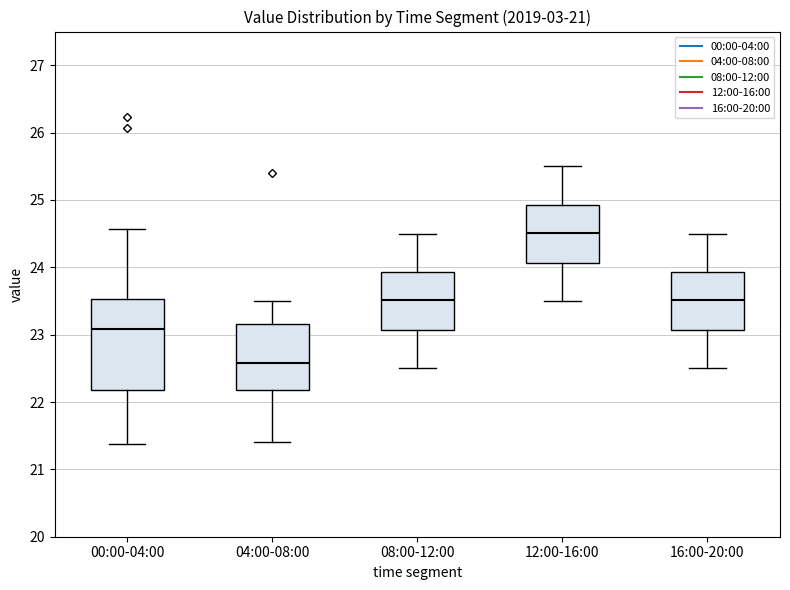

Where does the upper whisker of the box for 16:00-20:00 end on the y-axis? The values are not printed on the chart, so give them approximately, as read against the axis.

24.5